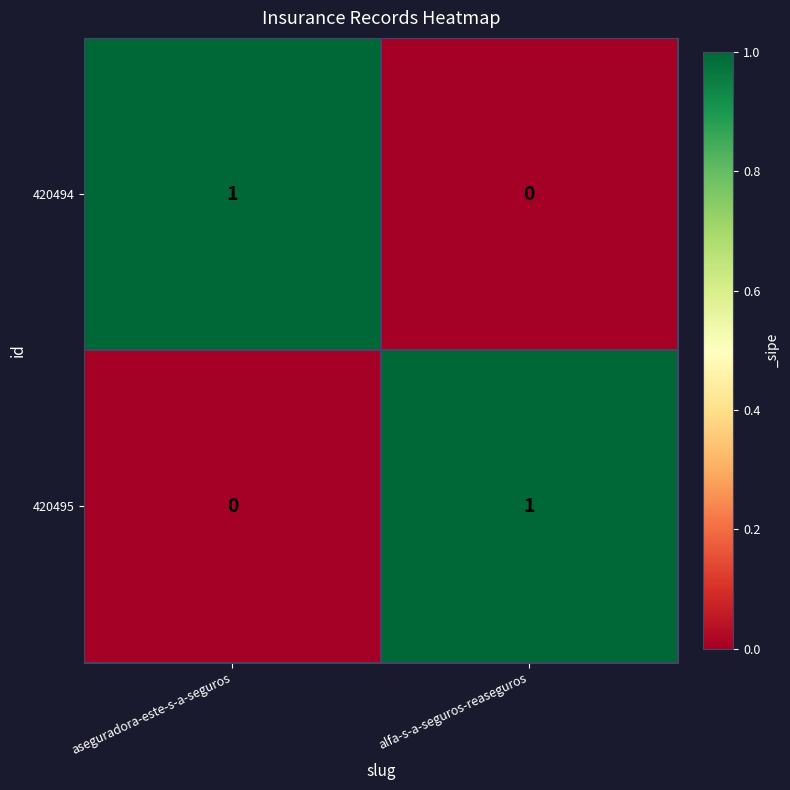

At which label does 420494 reach its minimum?

alfa-s-a-seguros-reaseguros